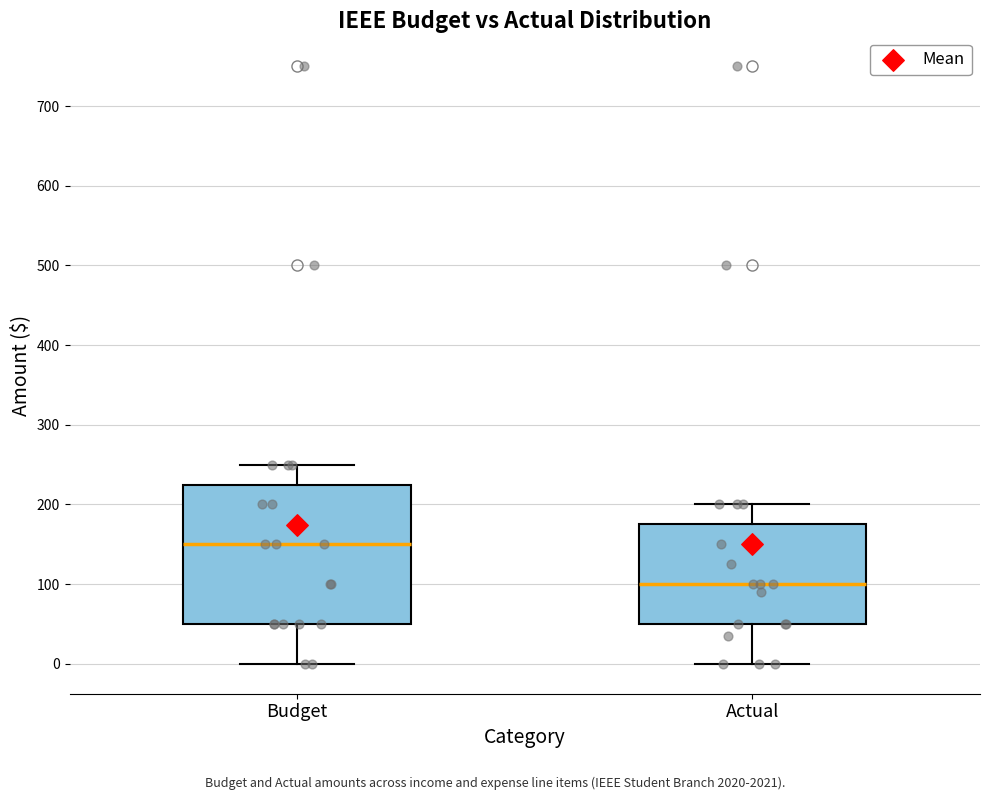

Which box has the highest median line?

Budget